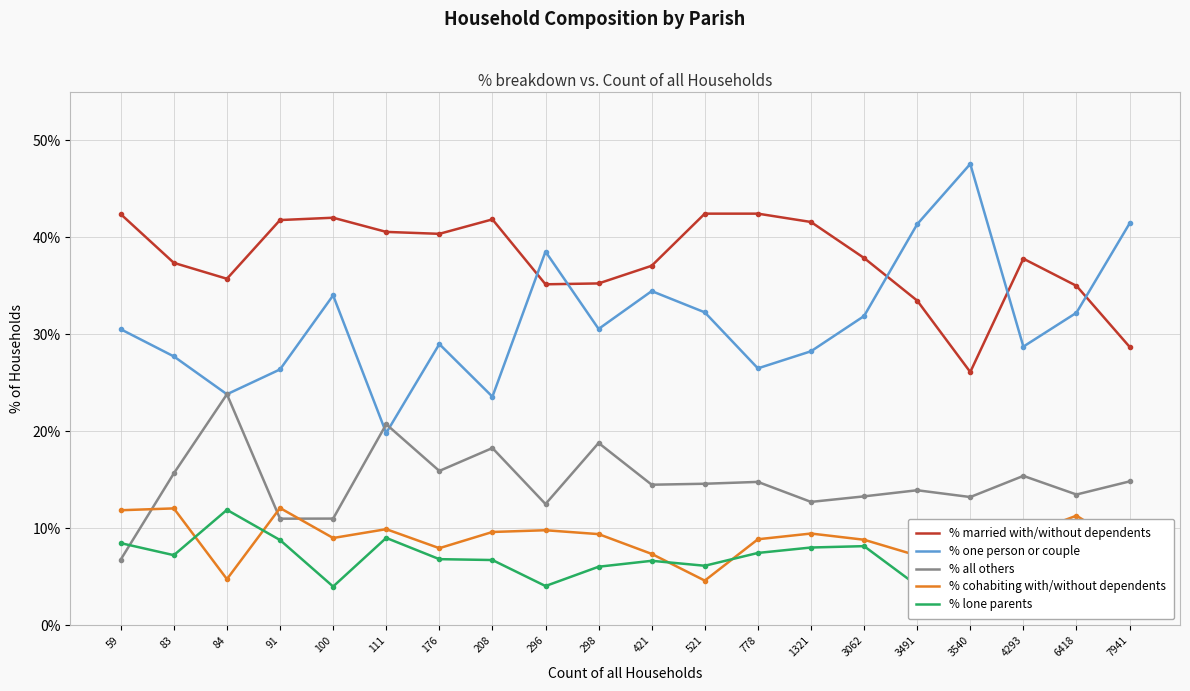

The % all others series shows 18.8 at 298. True or false?

True